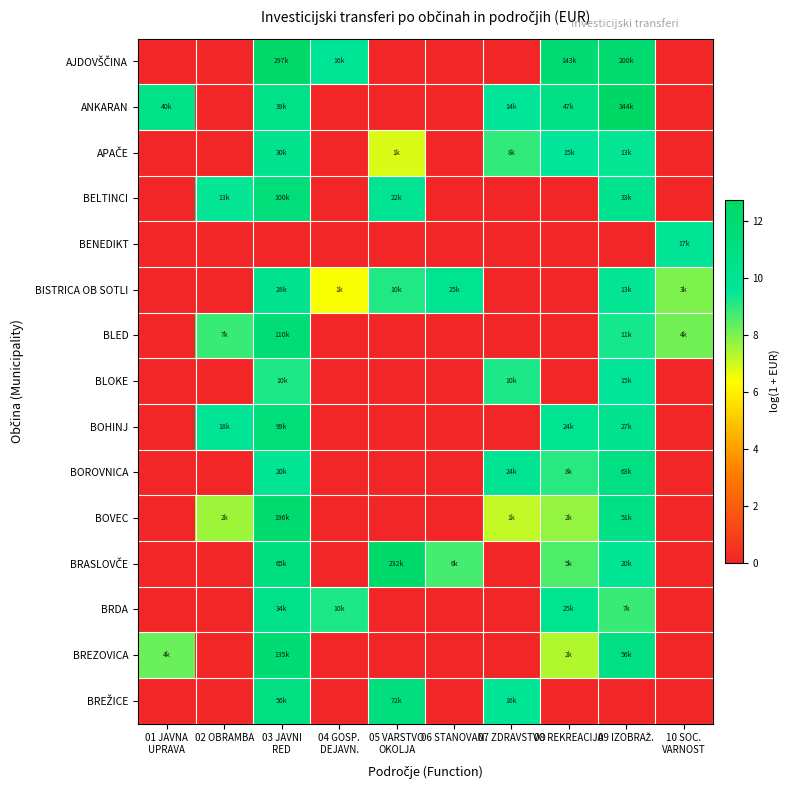

How many data points does each series have?

10